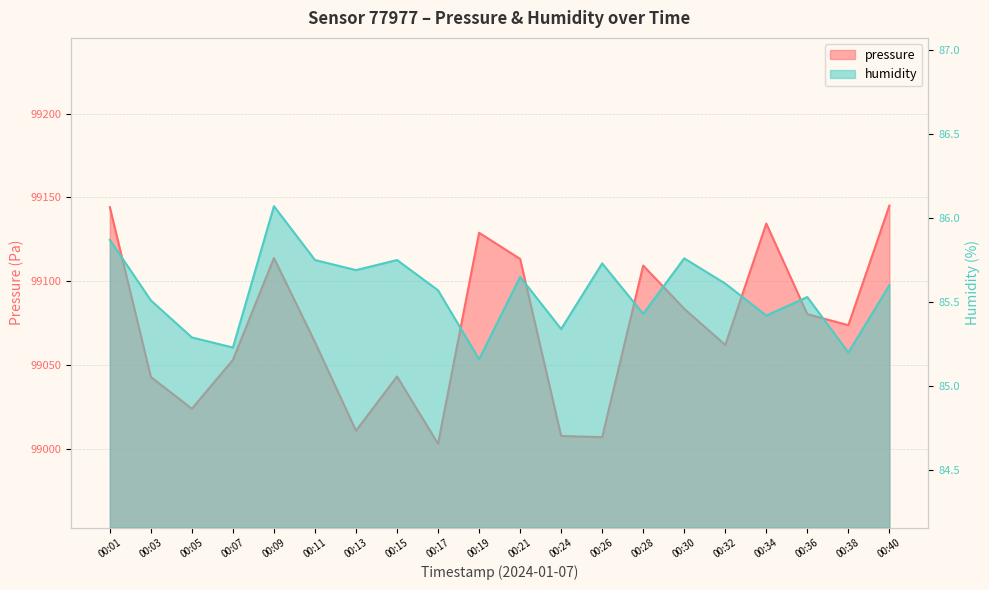

The value of humidity at 00:40 is 85.6. True or false?

True